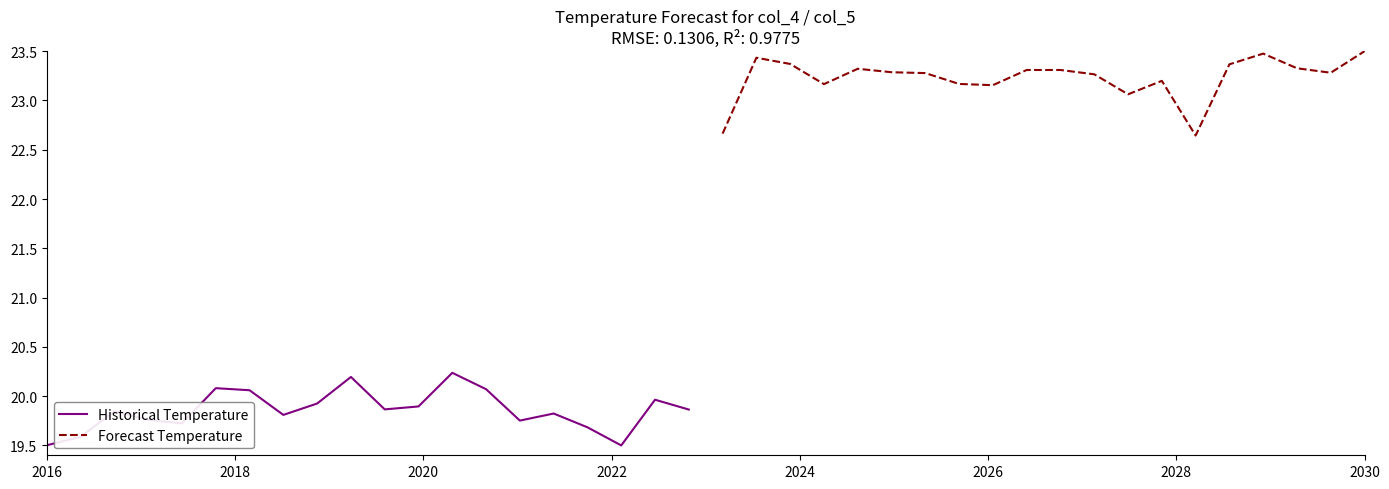

True or false: Forecast Temperature and Historical Temperature intersect in this chart.

False